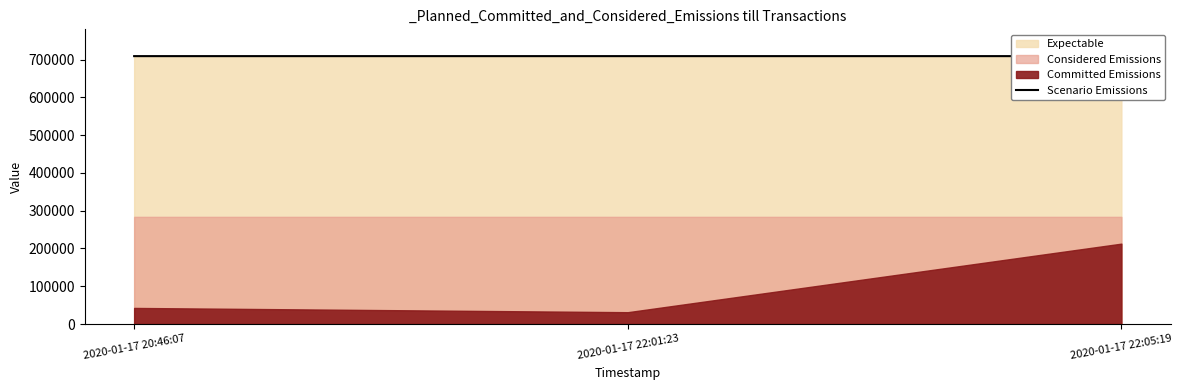

Where is the data nearest to the value 709430?

2020-01-17 20:46:07